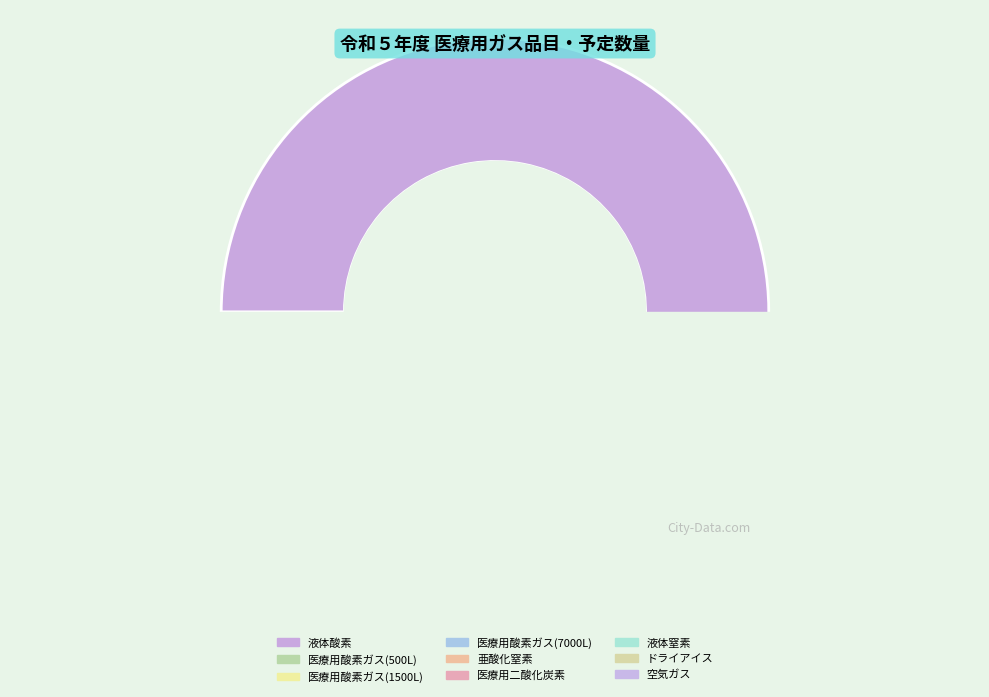

Approximately how many times larger is the value at 医療用二酸化炭素 compared to ドライアイス?

1.1